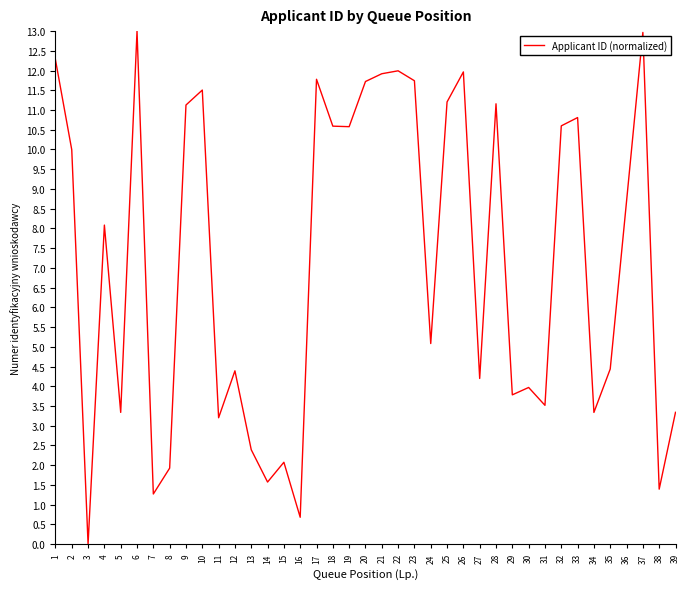

Where is the data nearest to the value 6?

24